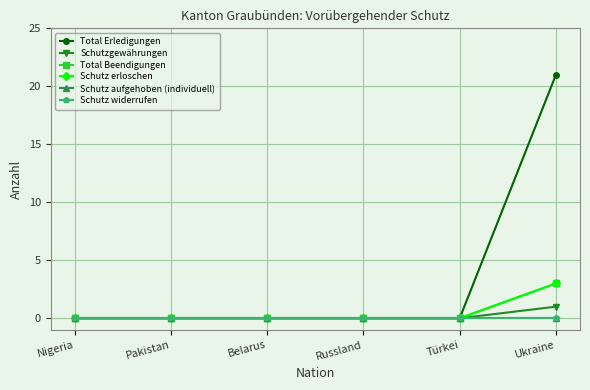

Reading left to right, what are all the values shown in this chart?

Total Erledigungen: 0	0	0	0	0	21
Schutzgewährungen: 0	0	0	0	0	1
Total Beendigungen: 0	0	0	0	0	3
Schutz erloschen: 0	0	0	0	0	3
Schutz aufgehoben (individuell): 0	0	0	0	0	0
Schutz widerrufen: 0	0	0	0	0	0